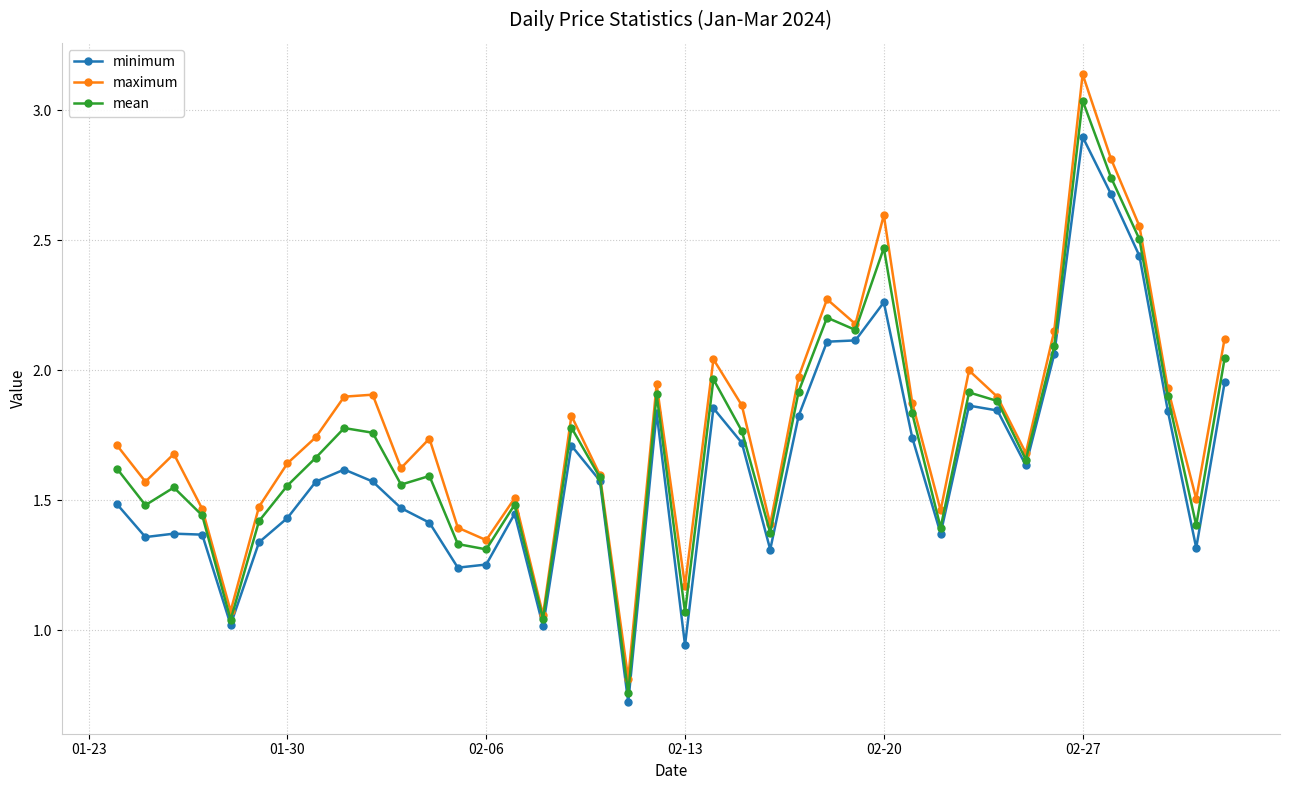

Which series has the largest range (max minus min)?

maximum